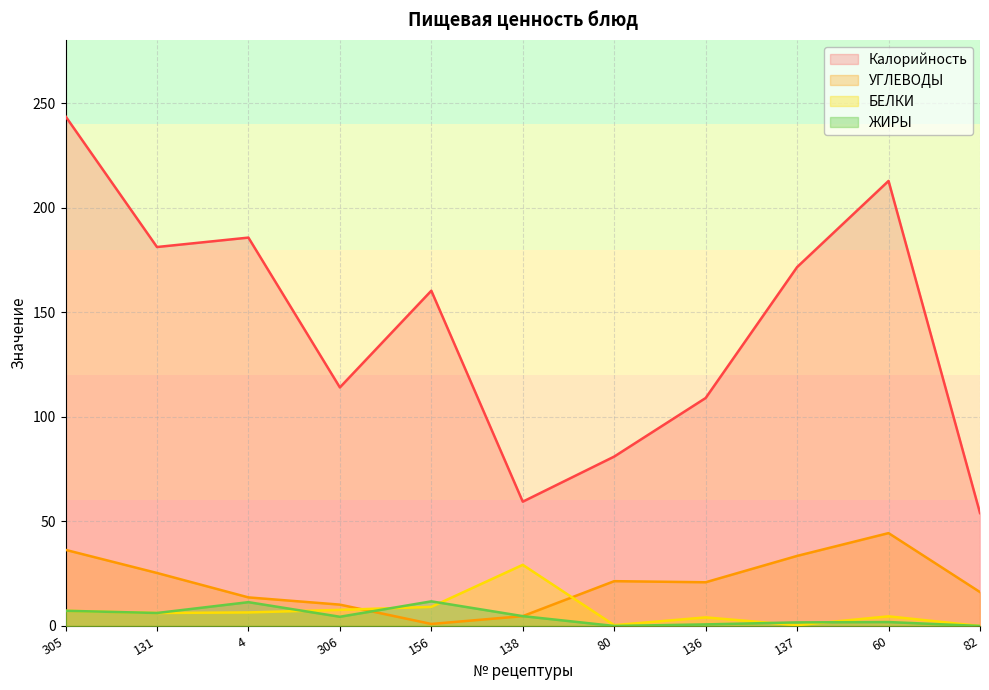

The Калорийность series shows 171.6 at 137. True or false?

True